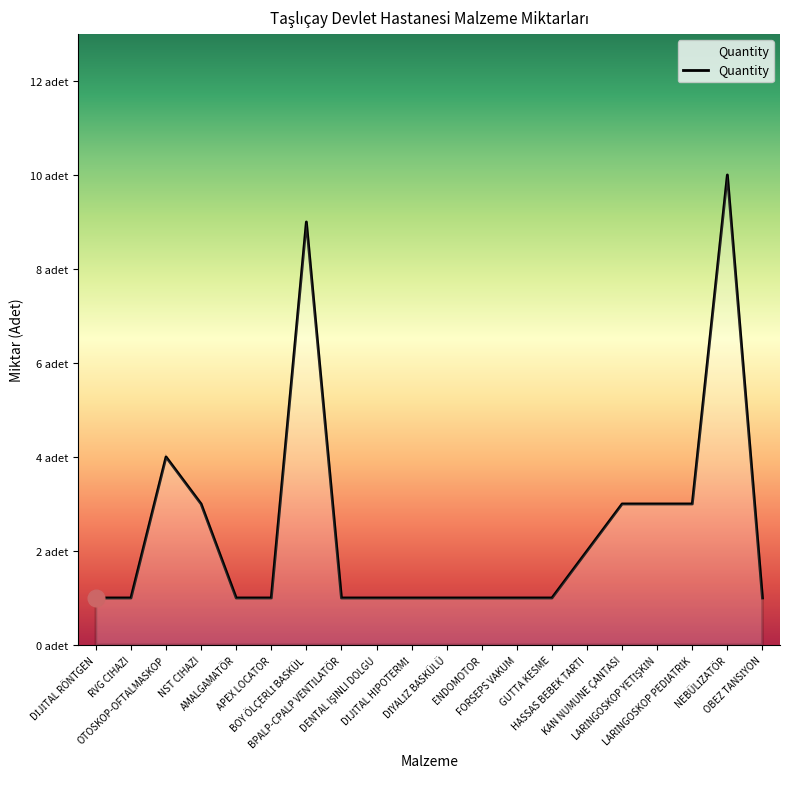

Does the chart have visible grid lines?

No